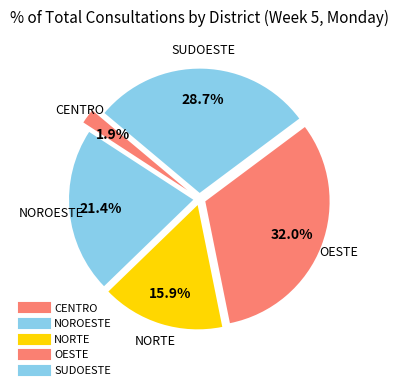

To the nearest percent, what is the difference between the SUDOESTE and CENTRO slice percentages?

27%